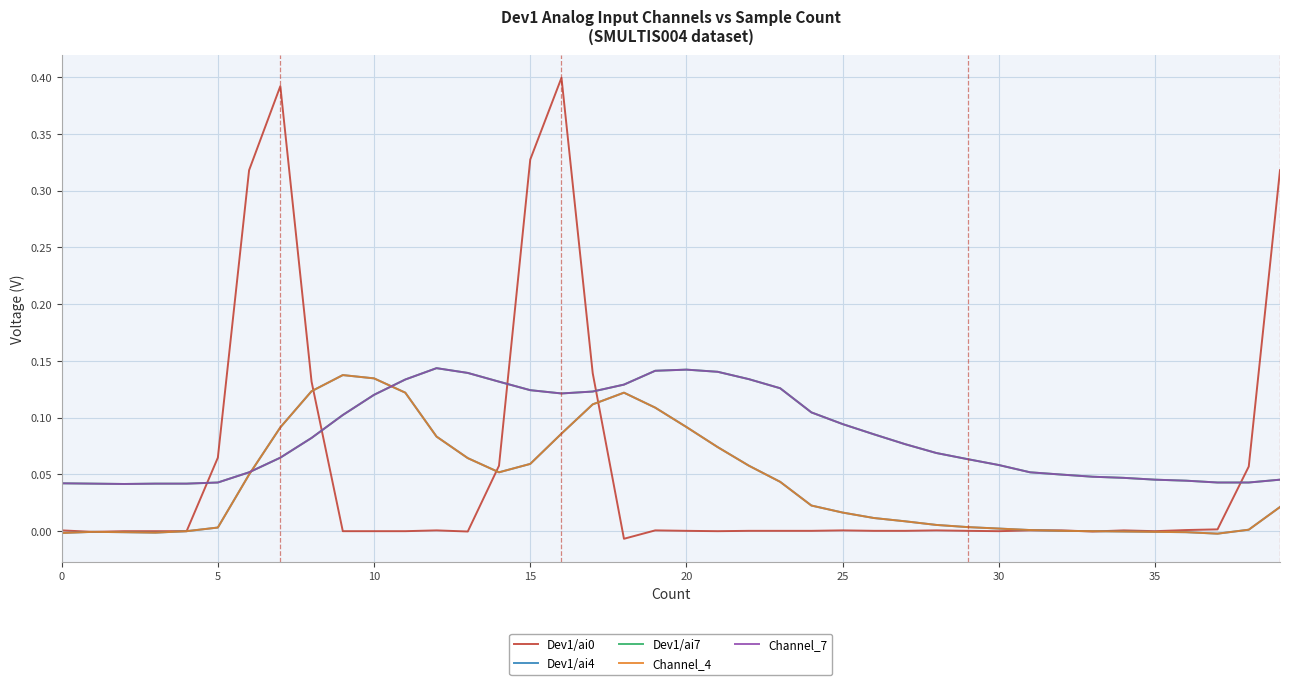

Is this an area chart (filled region under the line)?

No